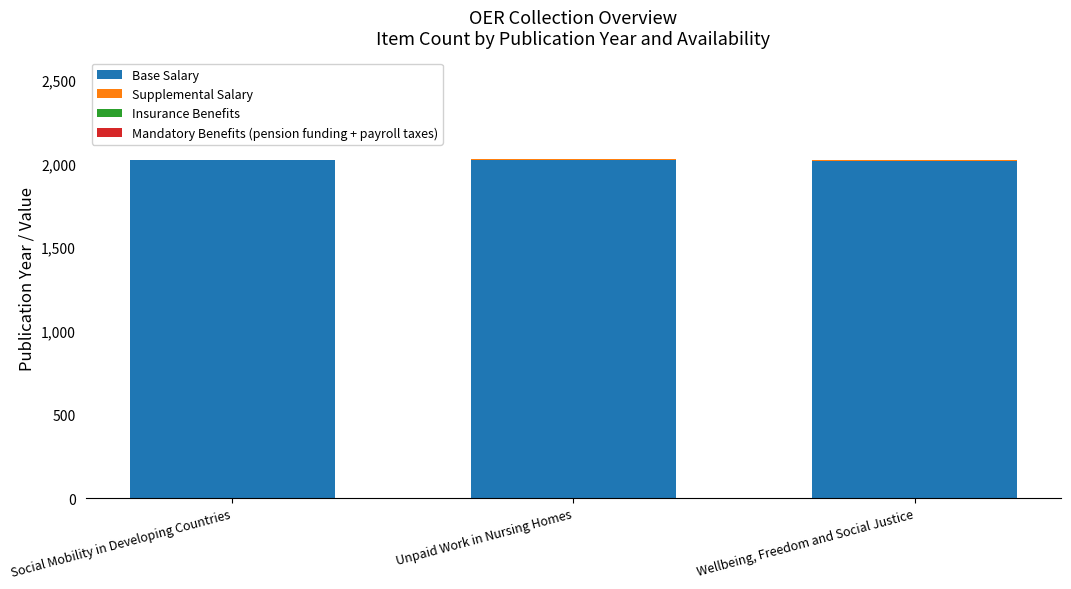

The Base Salary series shows 3118 at Unpaid Work in Nursing Homes. True or false?

False